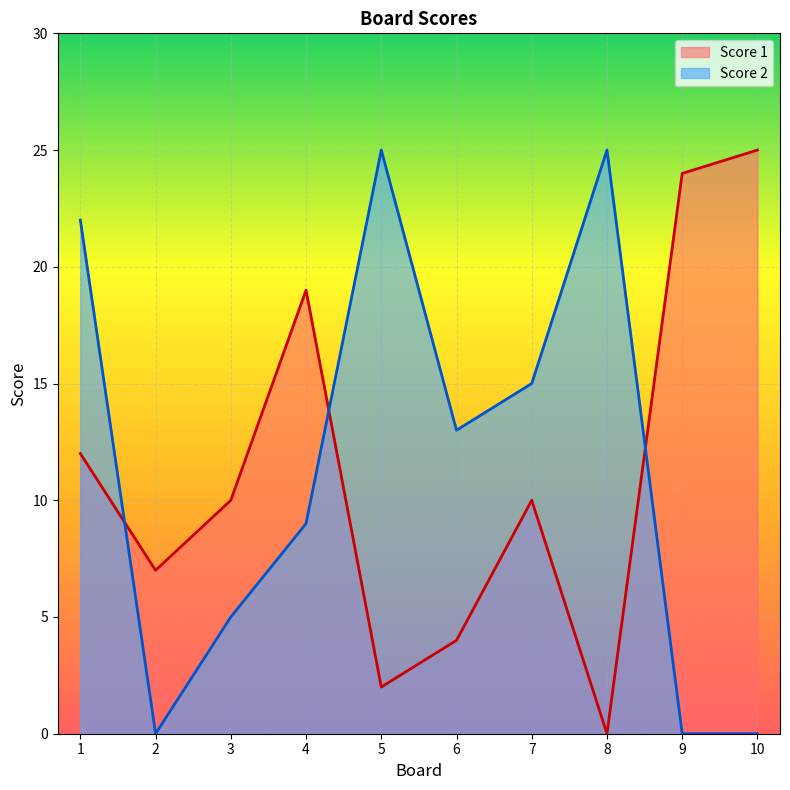

Reading left to right, transcribe all the data shown in this chart.

Score 1: 12	7	10	19	2	4	10	0	24	25
Score 2: 22	0	5	9	25	13	15	25	0	0